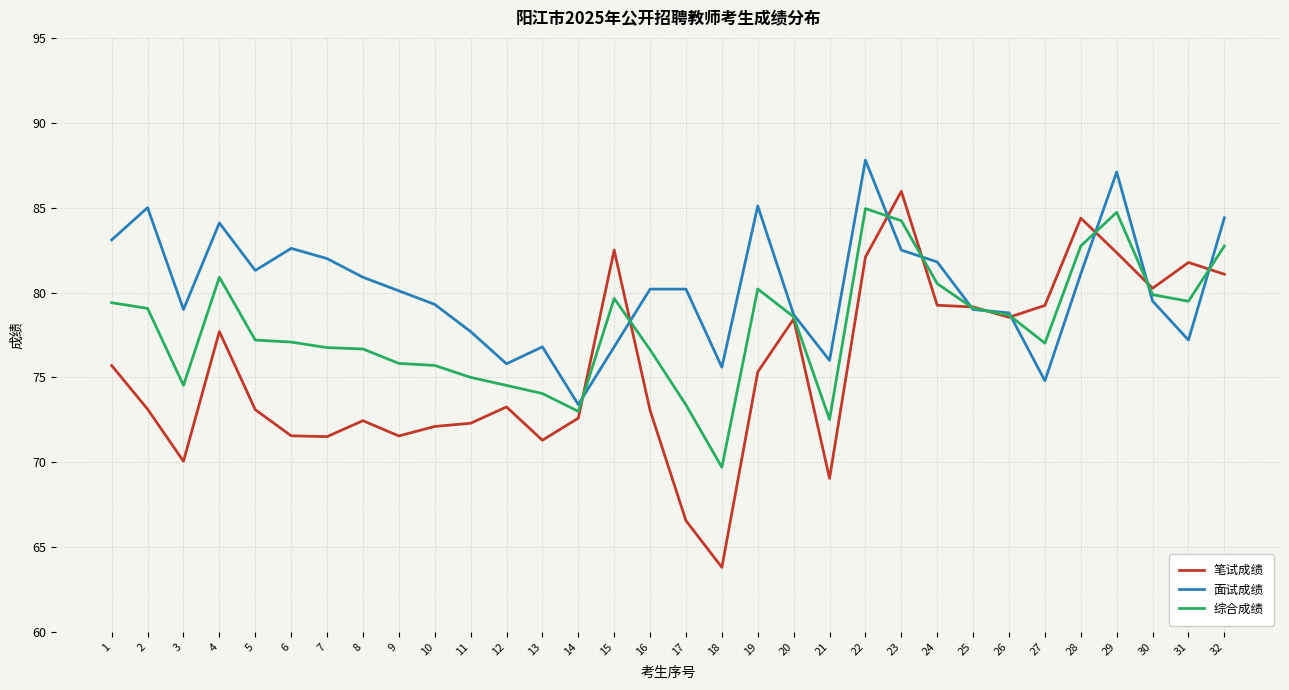

What is the lowest value of the 综合成绩 series?

69.7